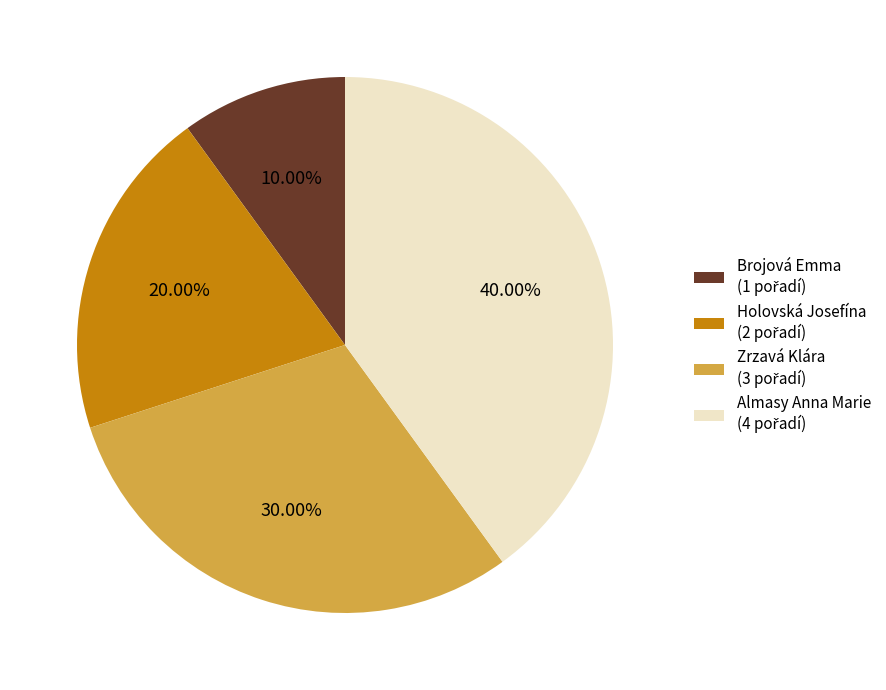

Does any single category account for the majority?

No